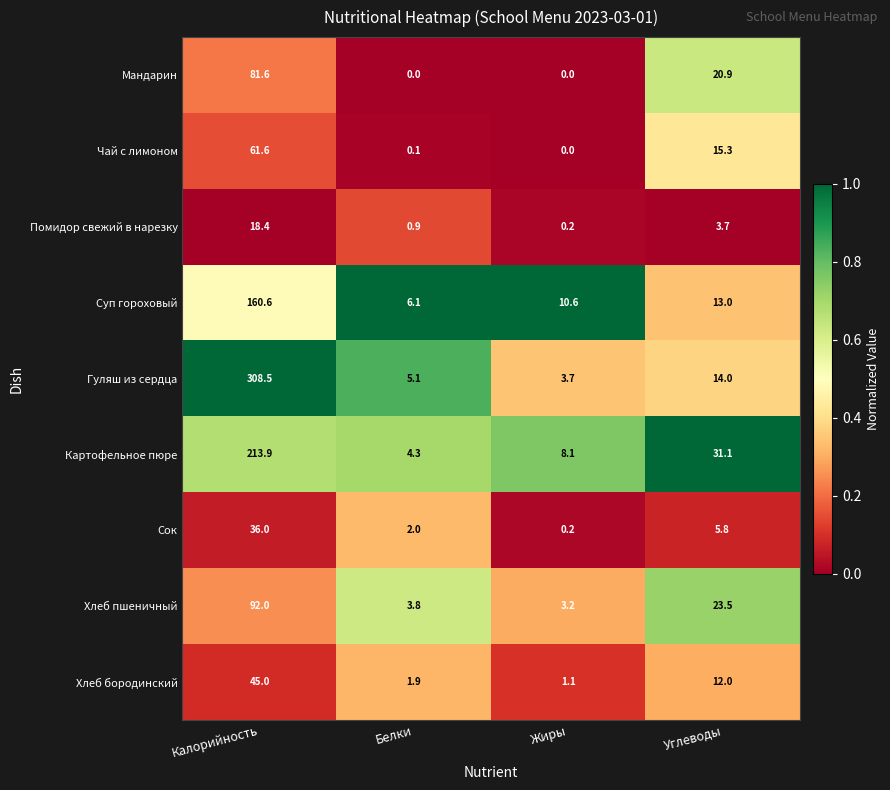

What is the sum of all Хлеб бородинский values?

60.0